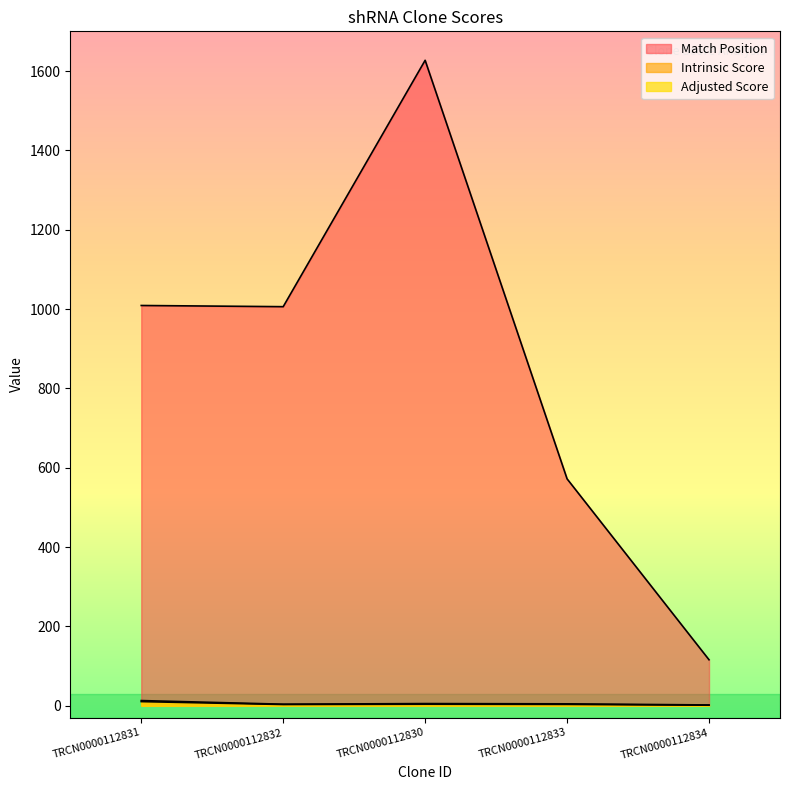

What is the sum of the Match Position values at TRCN0000112830 and TRCN0000112831?

2636.0